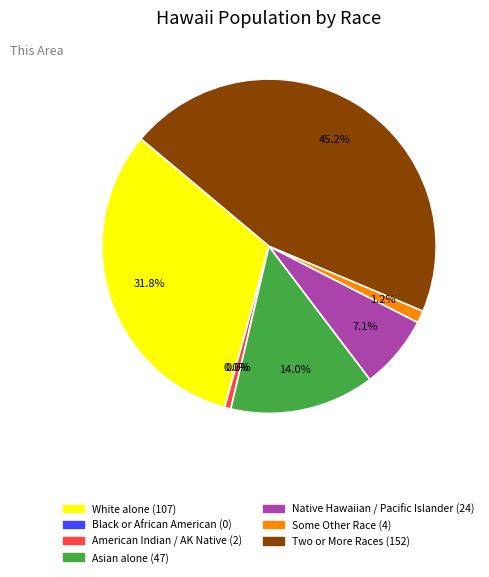

Does Two or More Races represent more than half of the total?

No